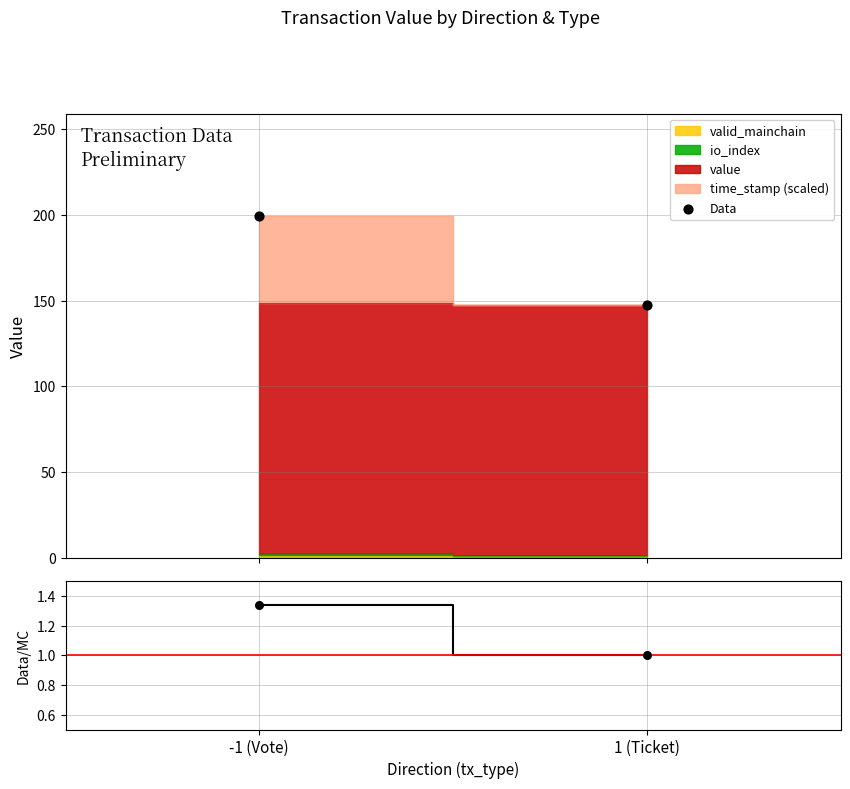

Is the value of Data at 1 (Ticket) greater than the value of Data/MC at 1 (Ticket)?

Yes